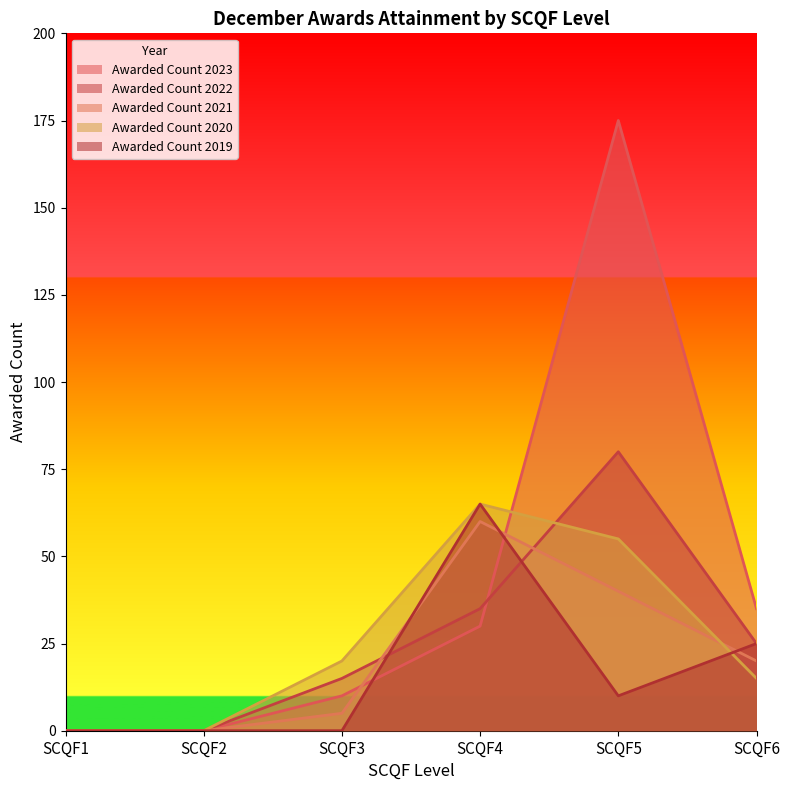

Reading left to right, extract all data points from this chart.

Awarded Count 2023: 0	0	10	30	175	35
Awarded Count 2022: 0	0	15	35	80	25
Awarded Count 2021: 0	0	5	60	40	20
Awarded Count 2020: 0	0	20	65	55	15
Awarded Count 2019: 0	0	0	65	10	25